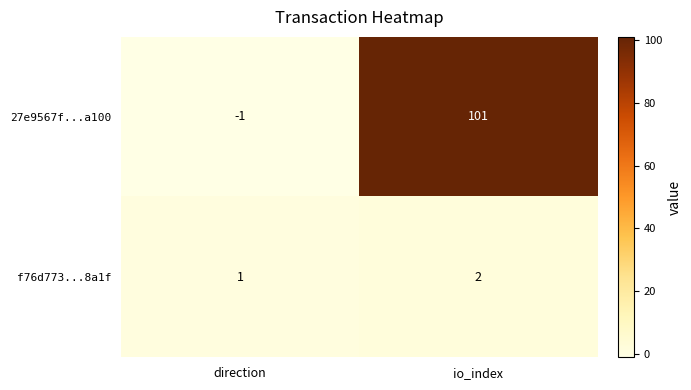

How many values in 27e9567f...a100 are above zero?

1